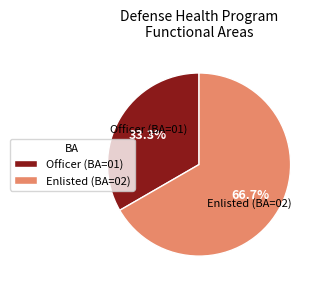

Is there any slice that represents more than half of the pie?

Yes